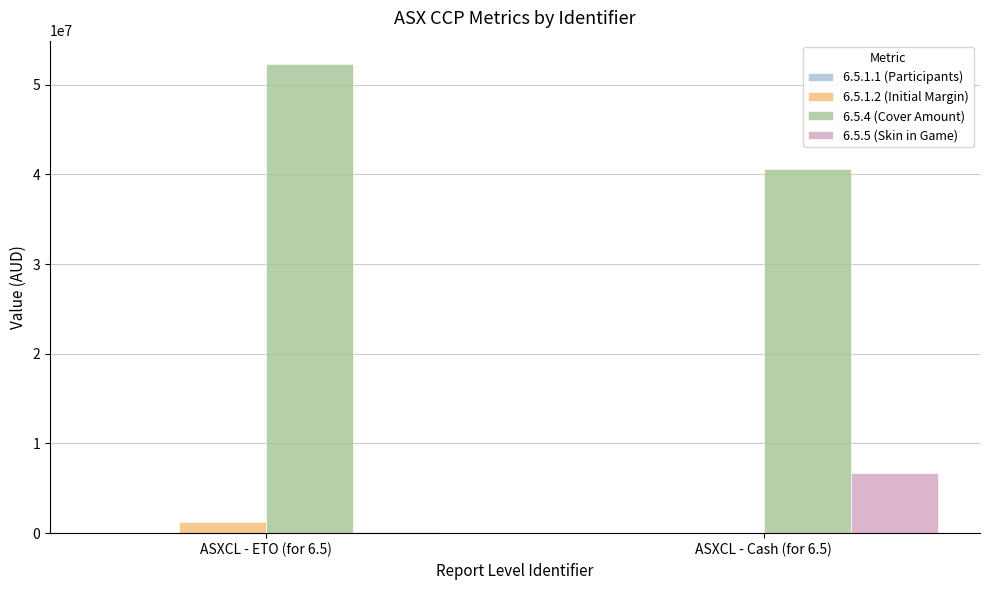

The value of 6.5.4 (Cover Amount) at ASXCL - ETO (for 6.5) is 52300000. True or false?

True